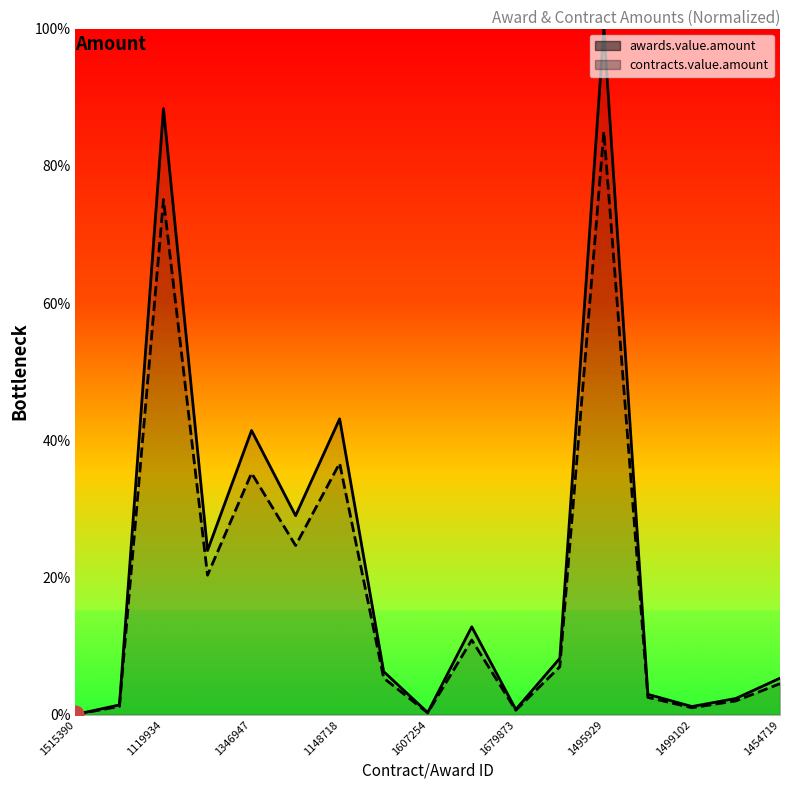

Reading left to right, extract all data points from this chart.

awards.value.amount: 0.0	1.4	88.3	23.9	41.4	29.0	43.1	6.3	0.3	12.8	0.8	8.2	100.0	3.0	1.2	2.4	5.3
contracts.value.amount: 0.0	1.2	75.1	20.3	35.2	24.7	36.7	5.3	0.3	10.9	0.7	7.0	85.0	2.5	1.0	2.0	4.5